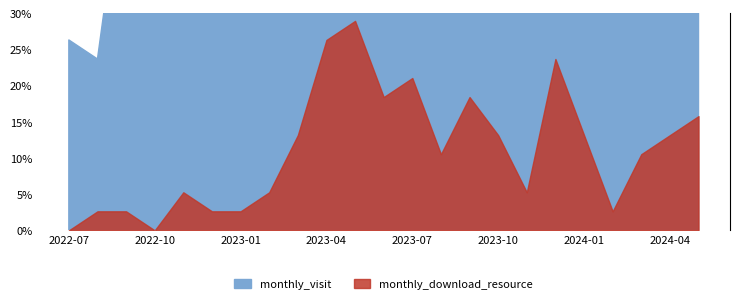

Reading left to right, transcribe all the data shown in this chart.

monthly_visit: 10	9	20	22	20	28	20	18	23	28	28	27	24	30	31	30	29	37	38	36	35	32	19
monthly_download_resource: 0	1	1	0	2	1	1	2	5	10	11	7	8	4	7	5	2	9	5	1	4	5	6